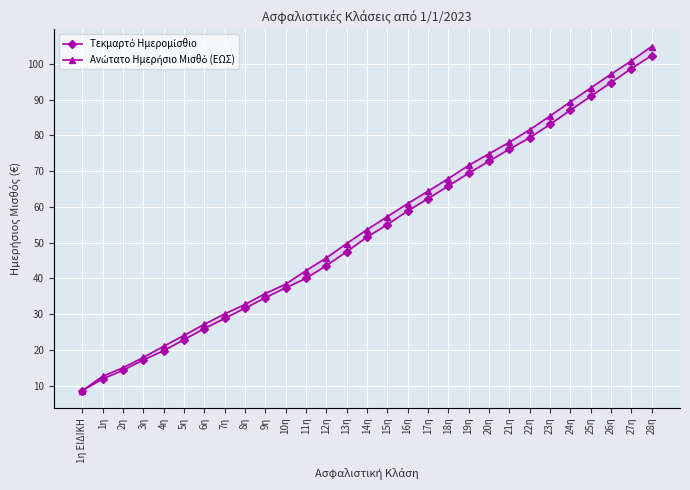

At which category is the sum across all series the highest?

28η